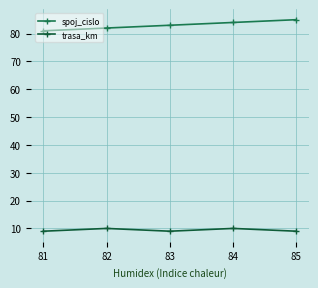

Reading left to right, list all the values displayed in this chart.

spoj_cislo: 81=81	82=82	83=83	84=84	85=85
trasa_km: 81=9	82=10	83=9	84=10	85=9